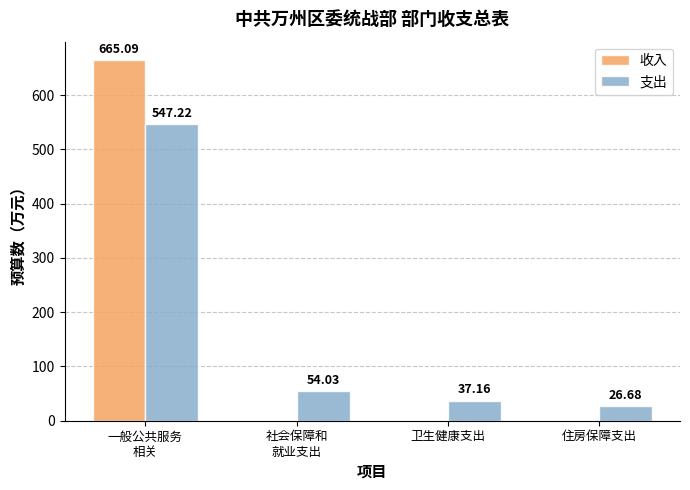

Which series has the widest spread of values?

收入